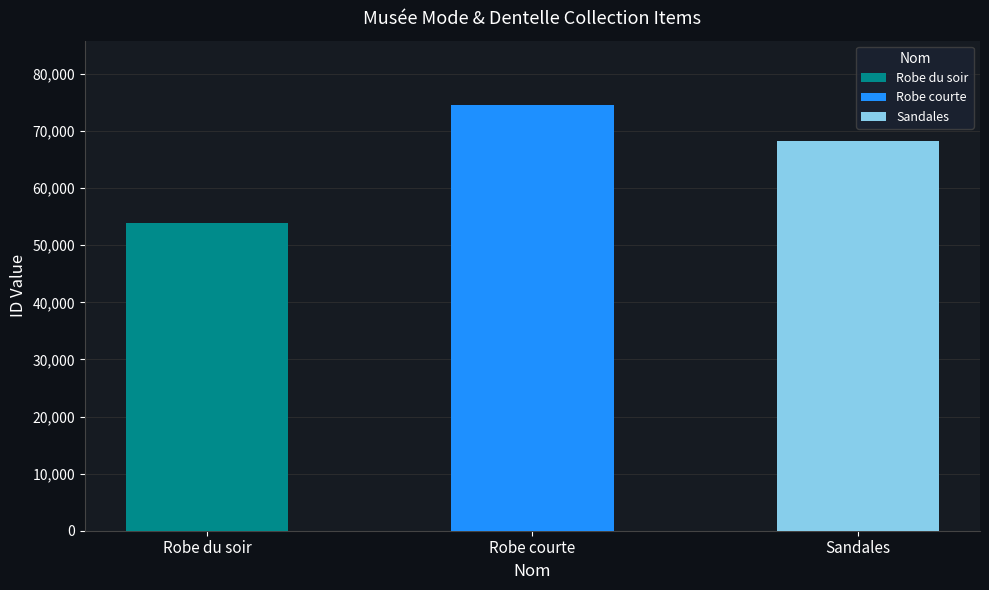

How many series are shown in this chart?

1